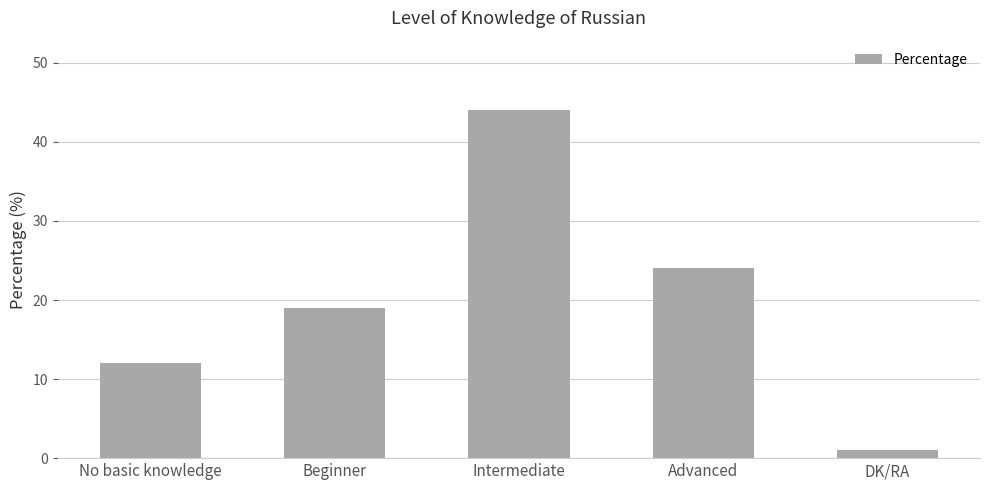

How many series are shown in this chart?

1